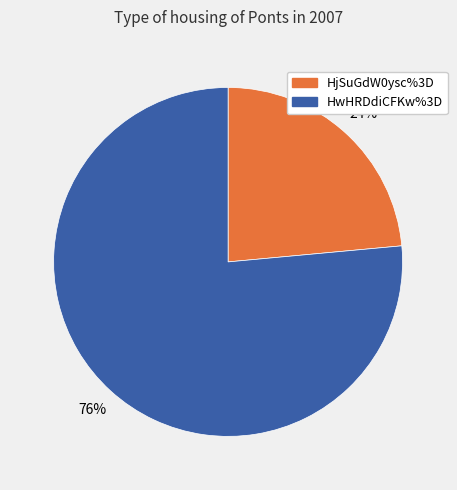

What is the ratio of the value at HjSuGdW0ysc%3D to the value at HwHRDdiCFKw%3D?

0.3